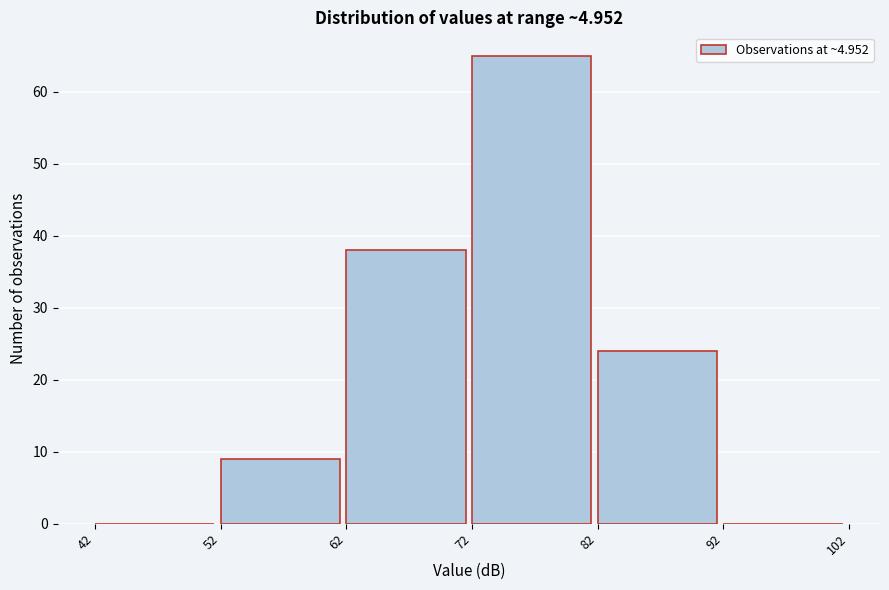

Which range on the x-axis has the tallest bar?

72 to 82